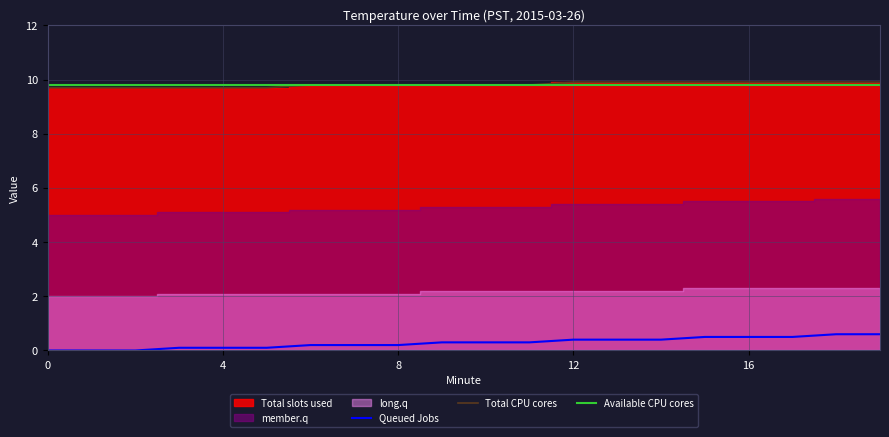

True or false: Total CPU cores and Queued Jobs cross at least once.

False